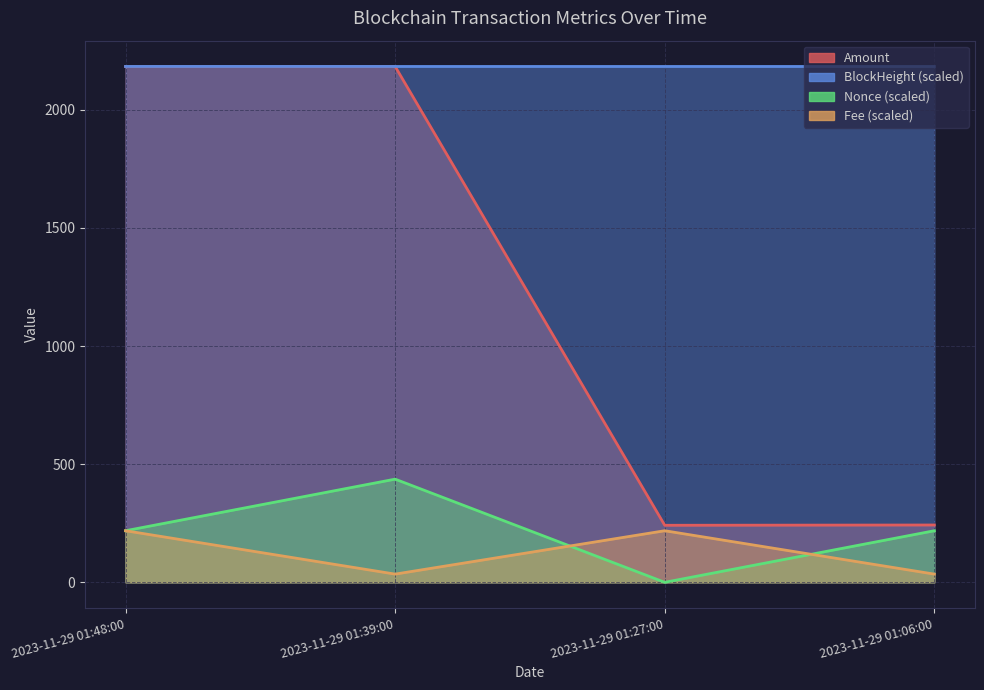

Reading left to right, list all the values displayed in this chart.

Amount: 2023-11-29 01:48:00=2183.1	2023-11-29 01:39:00=2183.3	2023-11-29 01:27:00=241.4	2023-11-29 01:06:00=242.6
Fee: 2023-11-29 01:48:00=218.3	2023-11-29 01:39:00=34.7	2023-11-29 01:27:00=218.3	2023-11-29 01:06:00=34.7
BlockHeight: 2023-11-29 01:48:00=2183.3	2023-11-29 01:39:00=2183.3	2023-11-29 01:27:00=2183.3	2023-11-29 01:06:00=2183.3
Nonce: 2023-11-29 01:48:00=218.3	2023-11-29 01:39:00=436.7	2023-11-29 01:27:00=0.0	2023-11-29 01:06:00=218.3